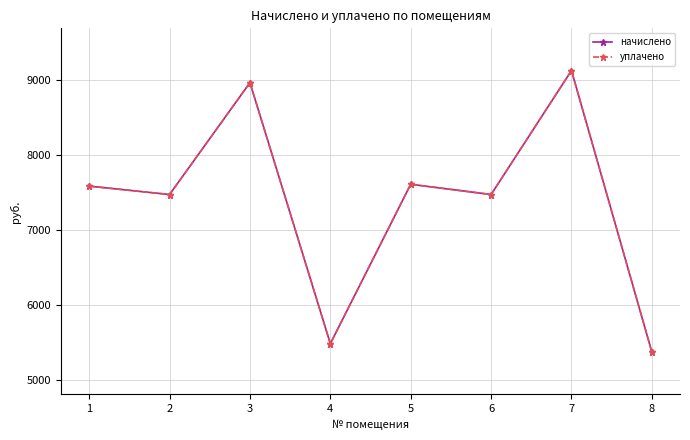

Where is the first local maximum for уплачено?

3